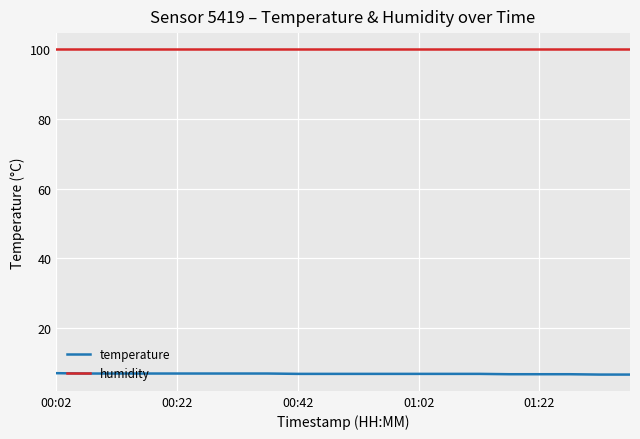

How many series are shown in this chart?

2